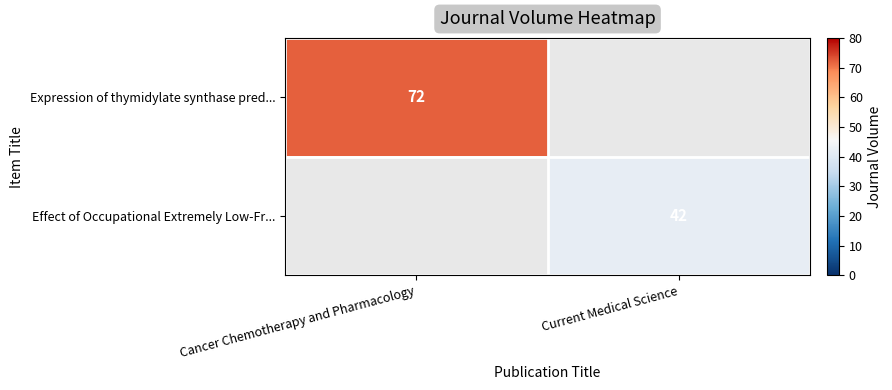

The Expression of thymidylate synthase pred... series shows 31 at Cancer Chemotherapy and Pharmacology. True or false?

False